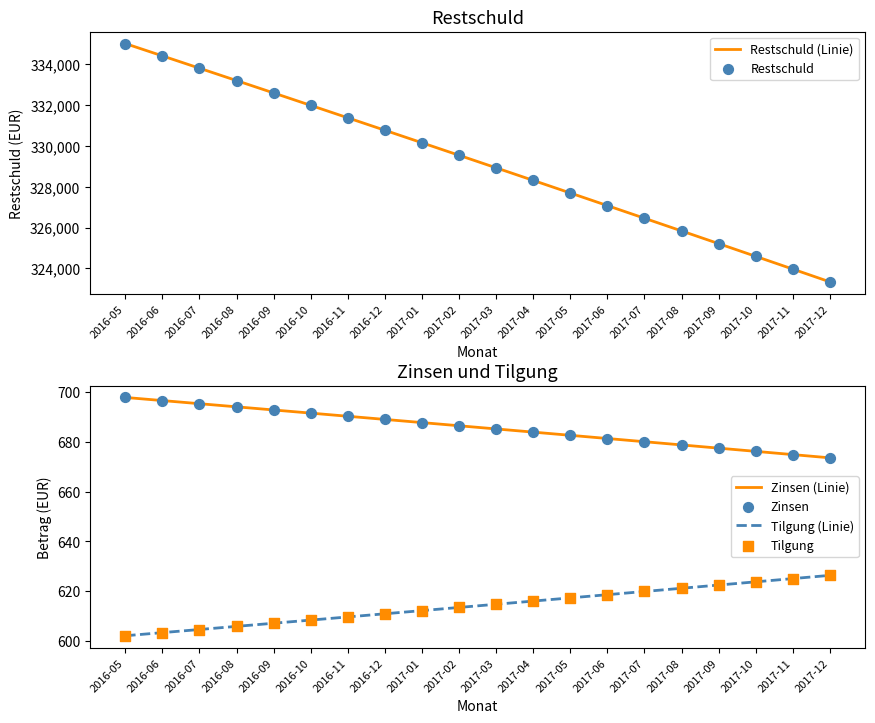

Which series has the widest spread of Y values?

Restschuld (Linie)